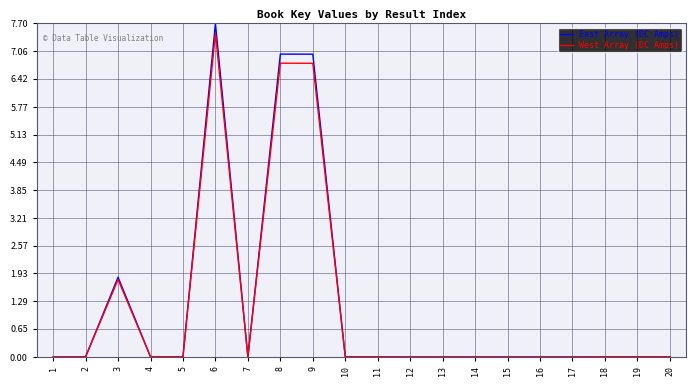

At which label does West Array (DC Amps) reach its peak?

6